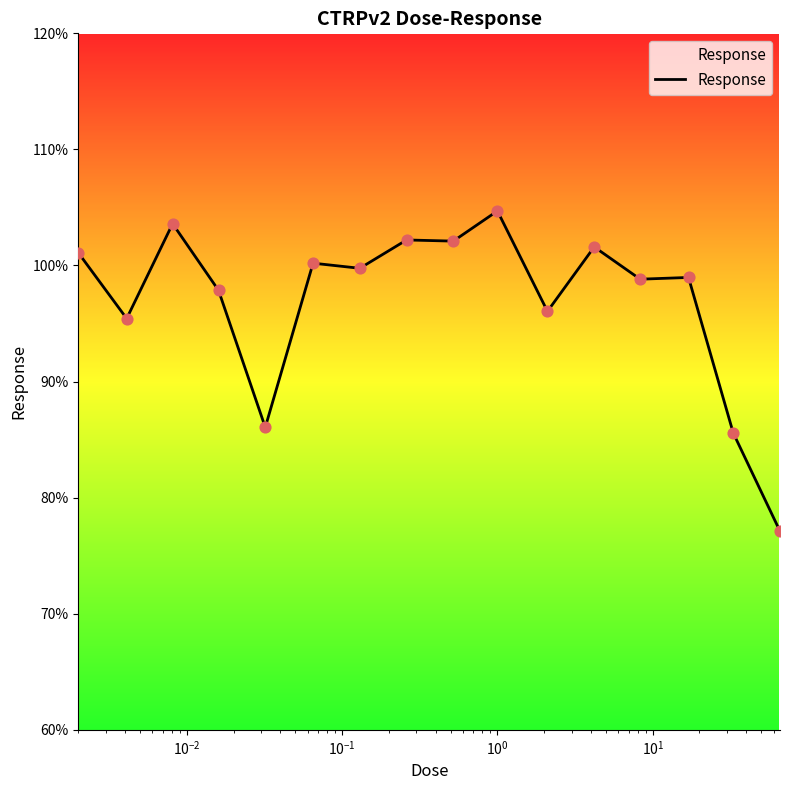

What is the minimum value shown in the chart?

77.1